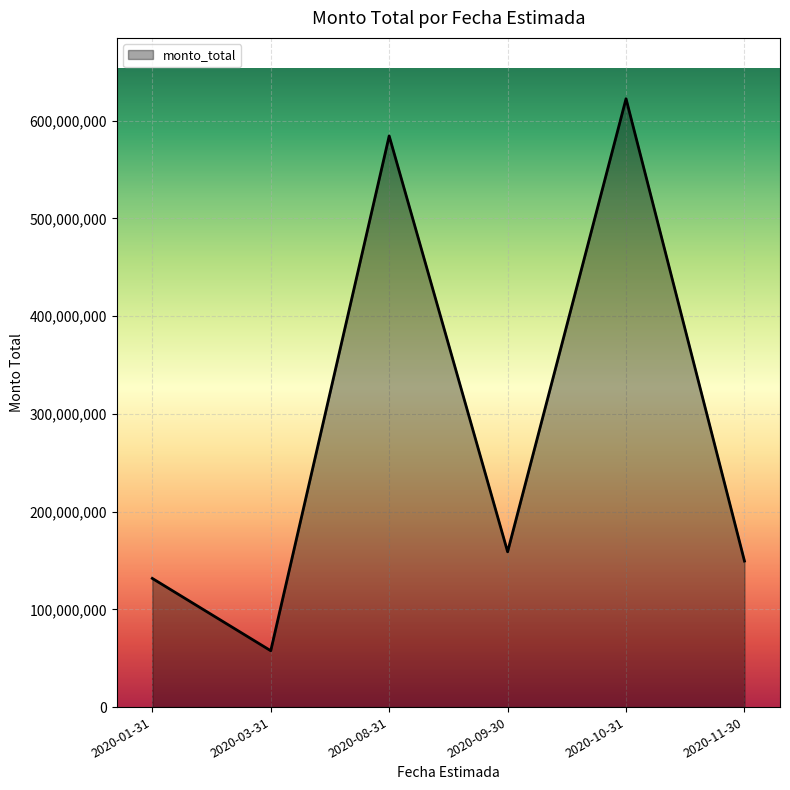

What is the smallest value displayed?

57658520